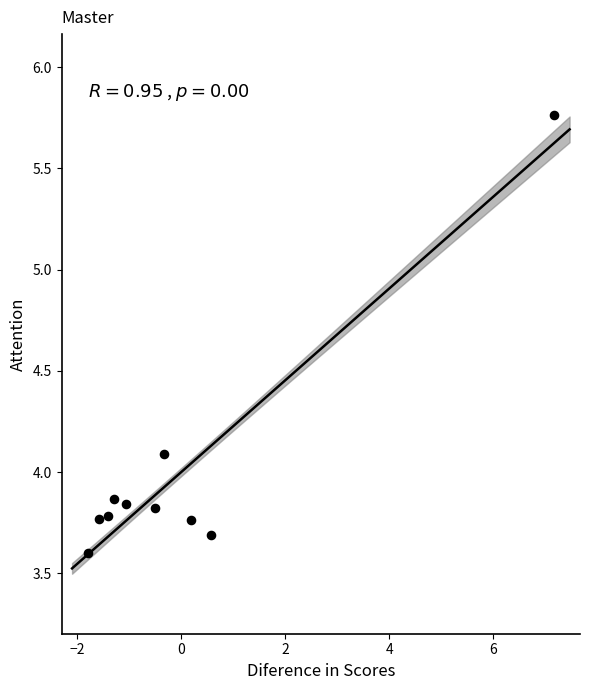

What Y value in the scatter plot is closest to 4?

4.1